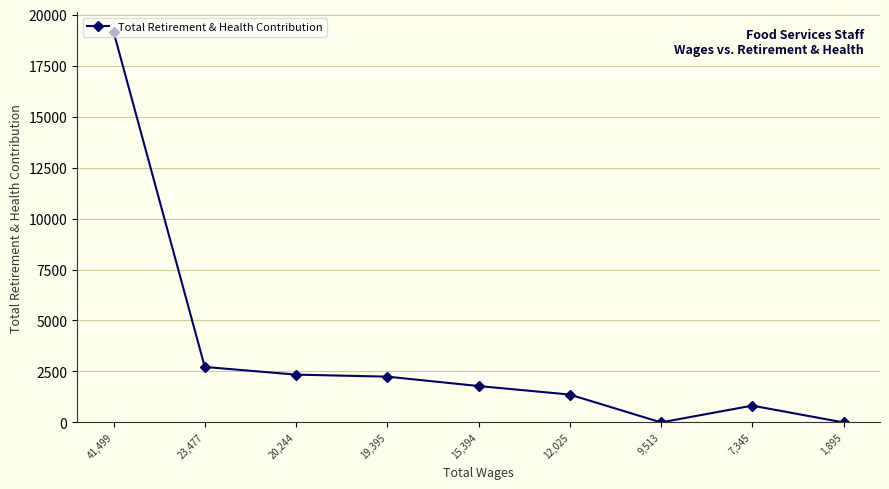

Which has a higher value, 7,345 or 23,477?

23,477